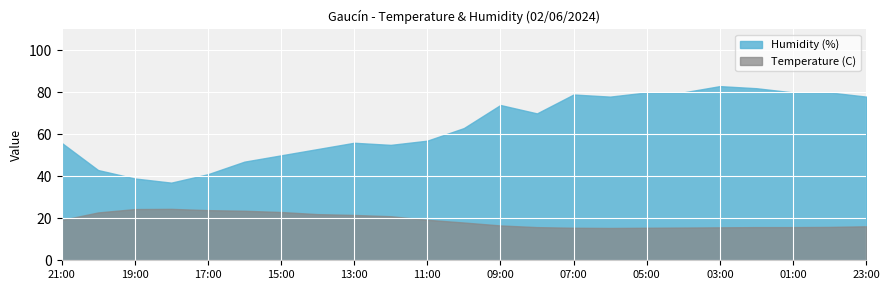

Is it true that Temperature (C) equals 38.6 at 20:00?

False